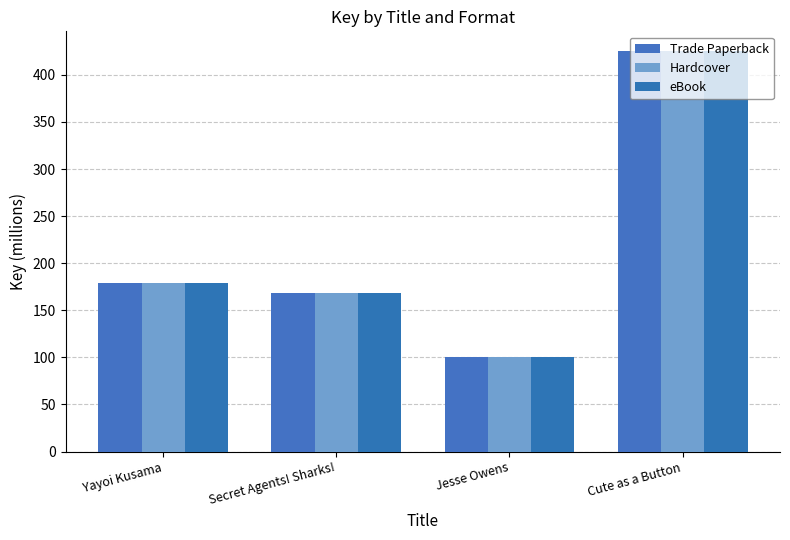

How many bars are there in each group?

3